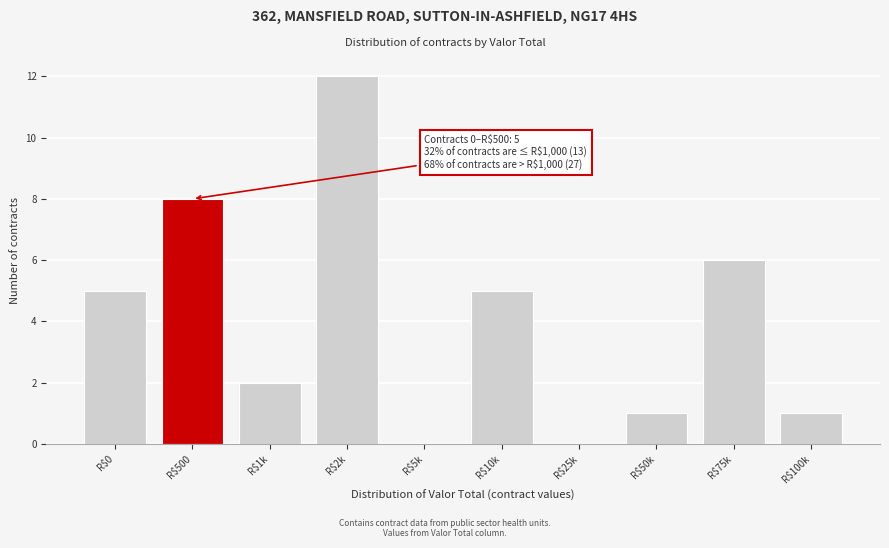

Is it true that the value at R$2k is 12?

True